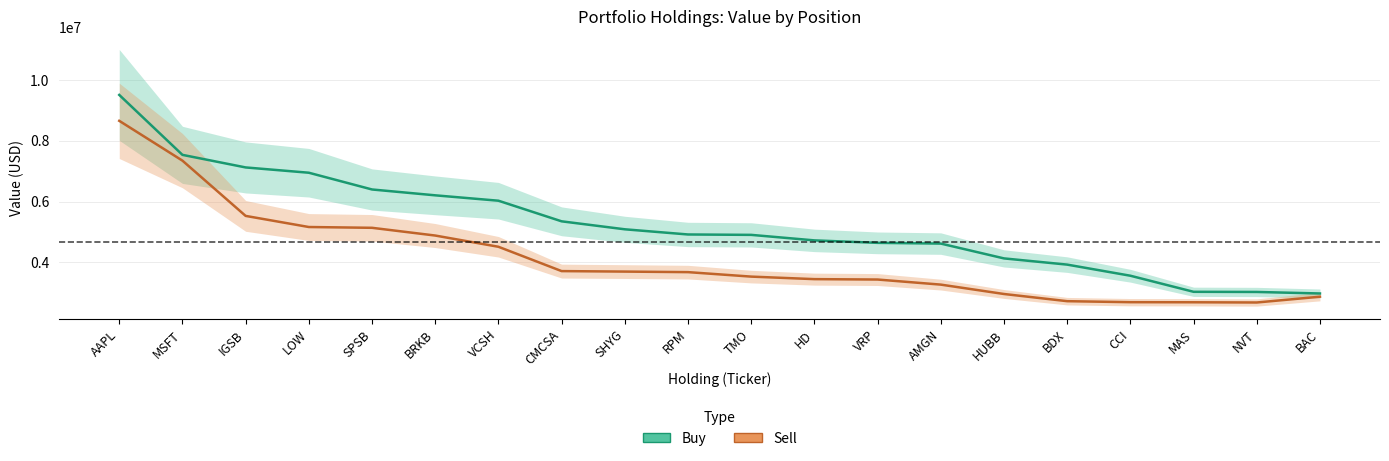

Does the chart display data point markers on the line(s)?

No